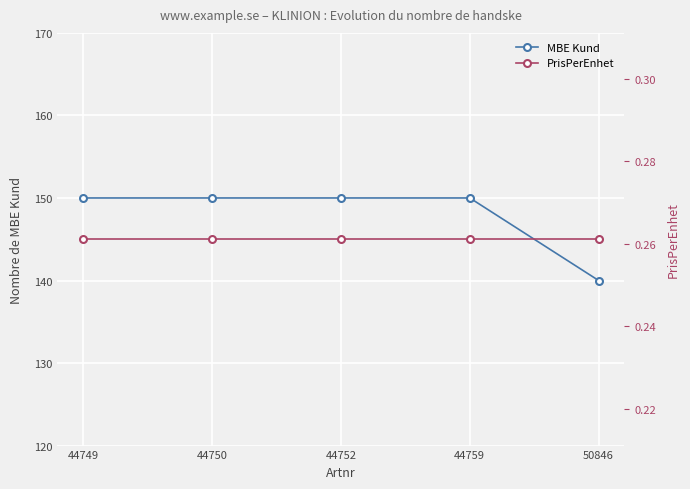

What is the value of the MBE Kund point at the 3rd from the left?

150